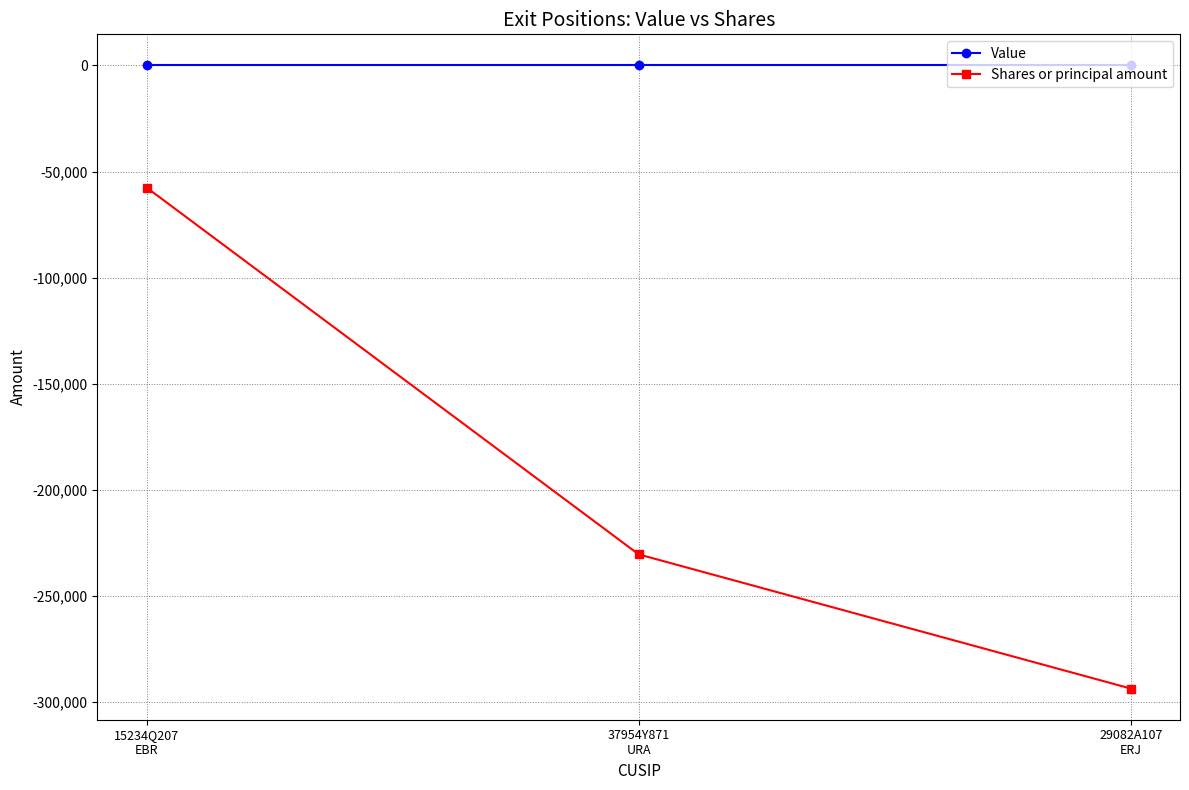

What are all the series names shown in the legend?

Value, Shares or principal amount